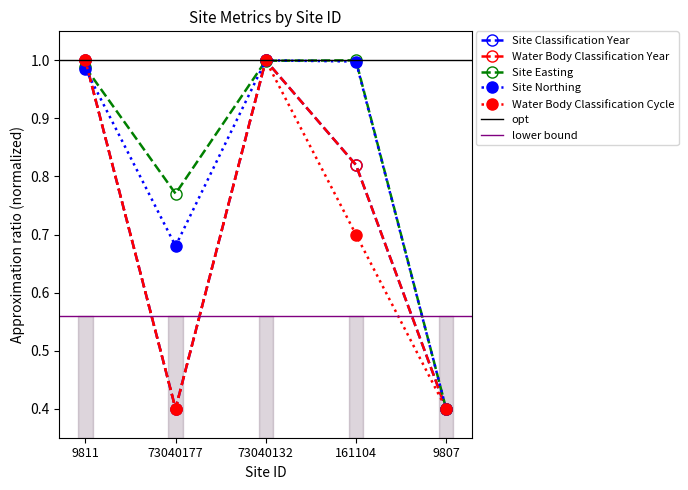

What is the sum of the Water Body Classification Year values at 73040132 and 9811?

2.0